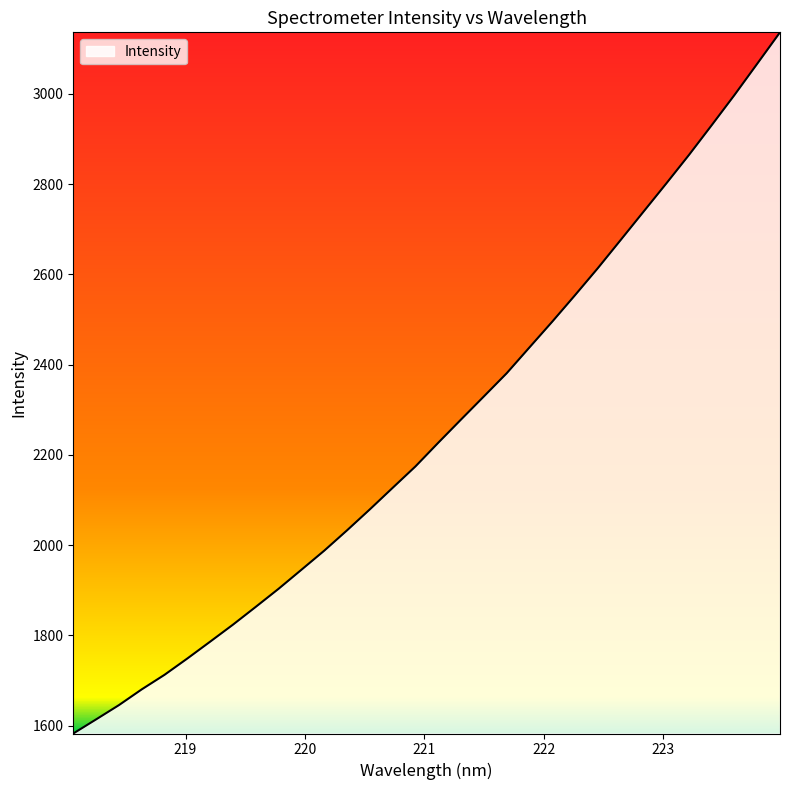

What is the difference between the maximum and minimum values?

1554.1